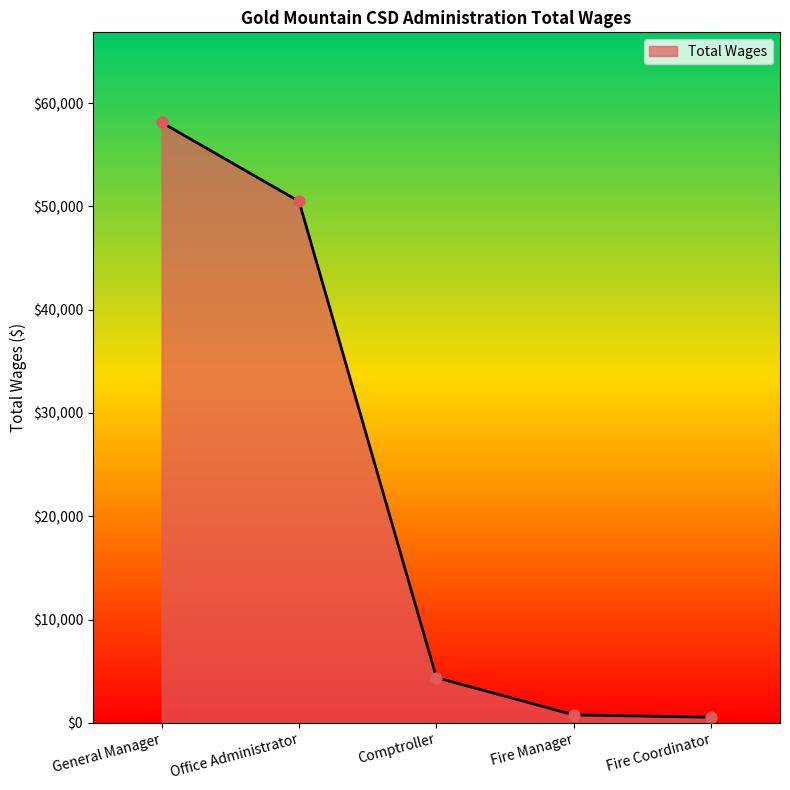

Approximately how many times larger is the value at Office Administrator compared to Fire Manager?

65.6